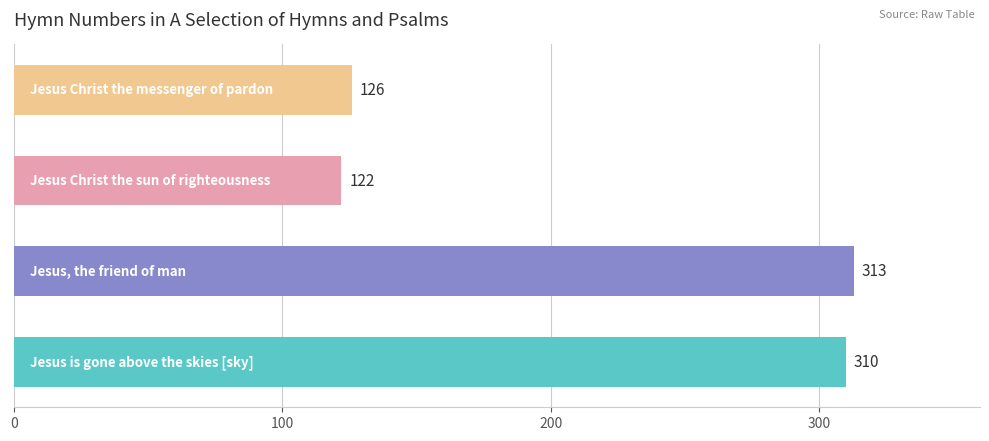

Reading bottom to top, extract all data points from this chart.

310	313	122	126